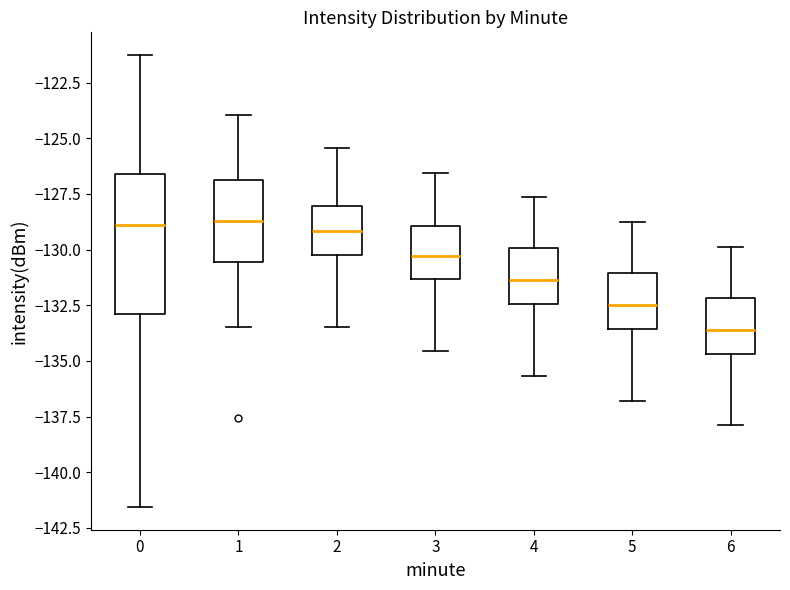

Reading left to right, read every box against the y-axis: the position of its median line, the range the box covers, and the ends of its whiskers. The values are not printed on the chart, so give them approximately, as read against the axis.

0: median -129.0, box -133.0 to -126.5, whiskers -141.5 to -121.5
1: median -128.5, box -130.5 to -127.0, whiskers -133.5 to -124.0
2: median -129.0, box -130.0 to -128.0, whiskers -133.5 to -125.5
3: median -130.5, box -131.5 to -129.0, whiskers -134.5 to -126.5
4: median -131.5, box -132.5 to -130.0, whiskers -135.5 to -127.5
5: median -132.5, box -133.5 to -131.0, whiskers -137.0 to -129.0
6: median -133.5, box -134.5 to -132.0, whiskers -138.0 to -130.0